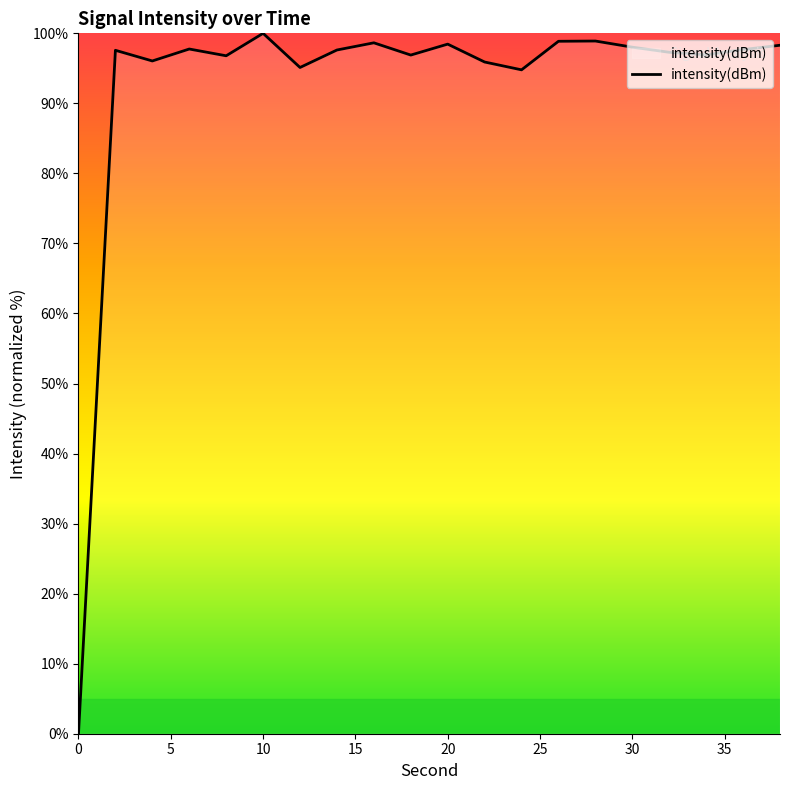

What is the maximum value shown in the chart?

100.0